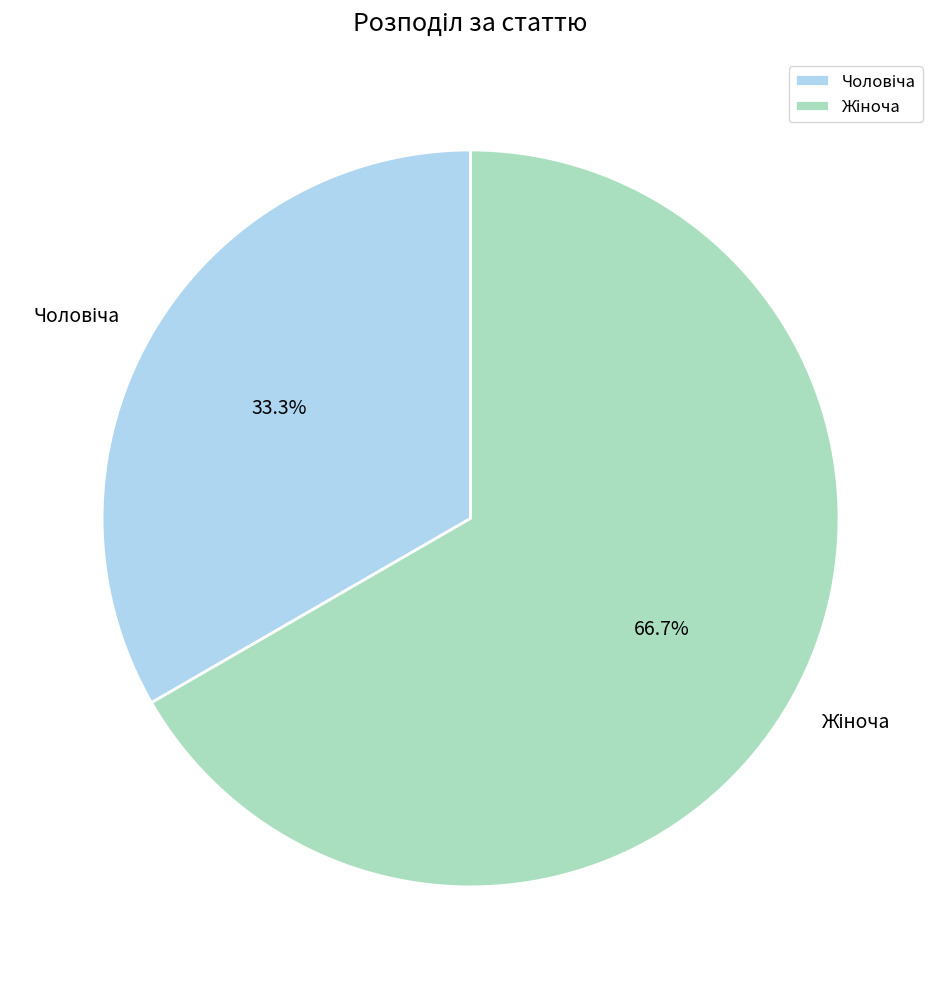

Is there any slice that represents more than half of the pie?

Yes